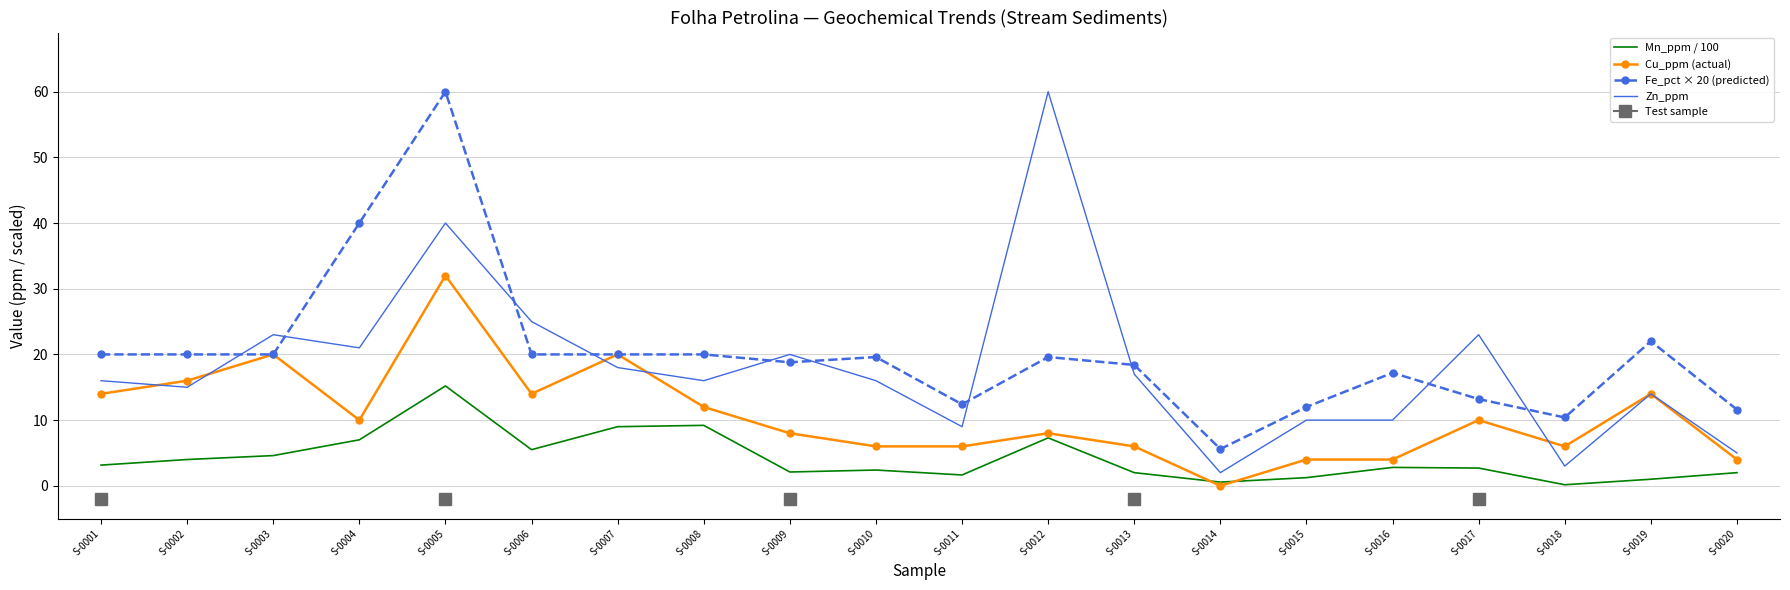

True or false: Mn_ppm / 100 and Zn_ppm intersect in this chart.

False